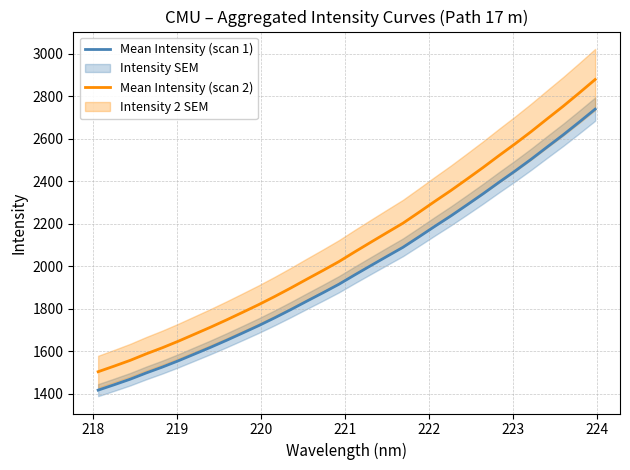

How many data points does each series have?

32